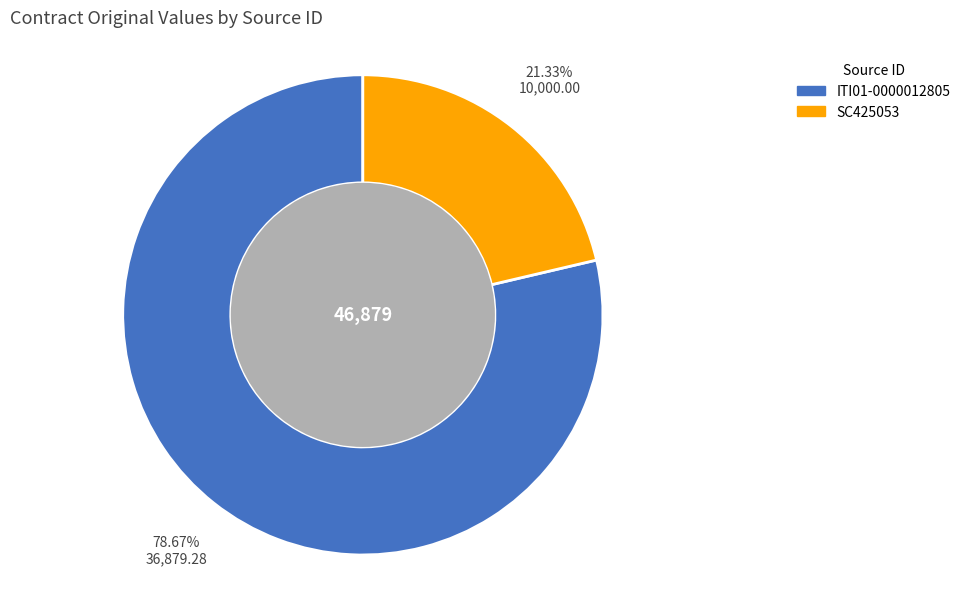

Between ITI01-0000012805 and SC425053, which is larger?

ITI01-0000012805